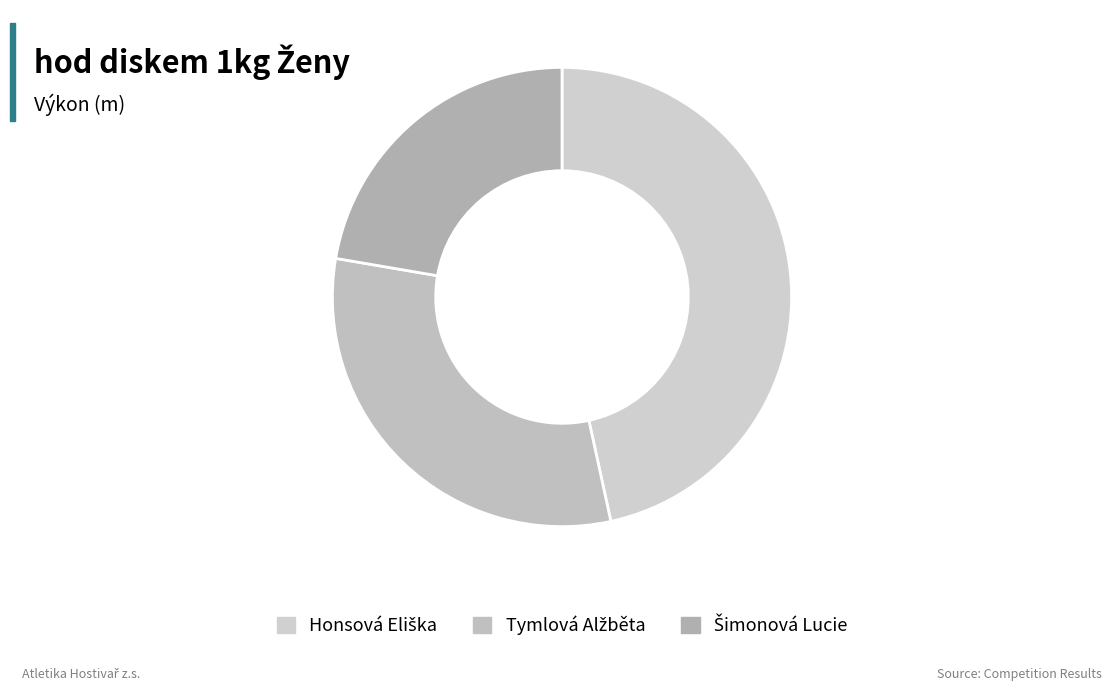

Does any single category account for the majority?

No